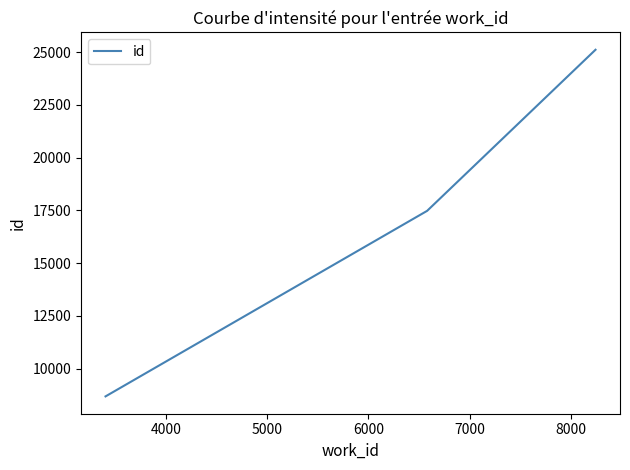

What is the maximum value shown in the chart?

25111